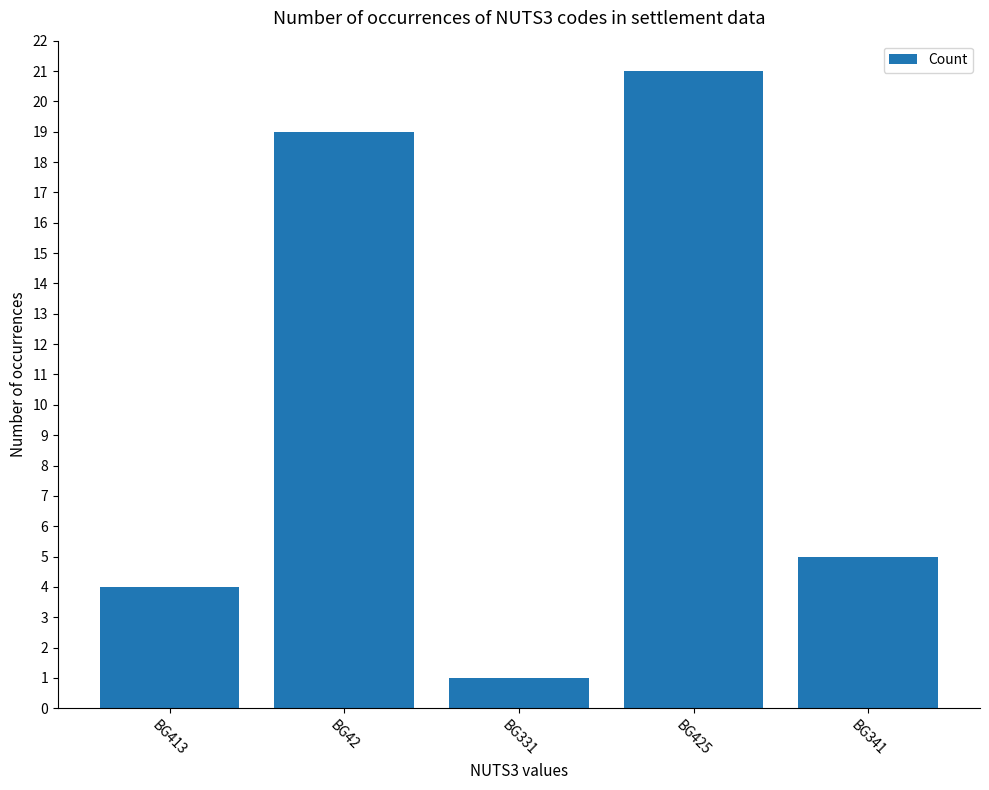

Reading left to right, extract all data points from this chart.

BG413=4	BG42=19	BG331=1	BG425=21	BG341=5